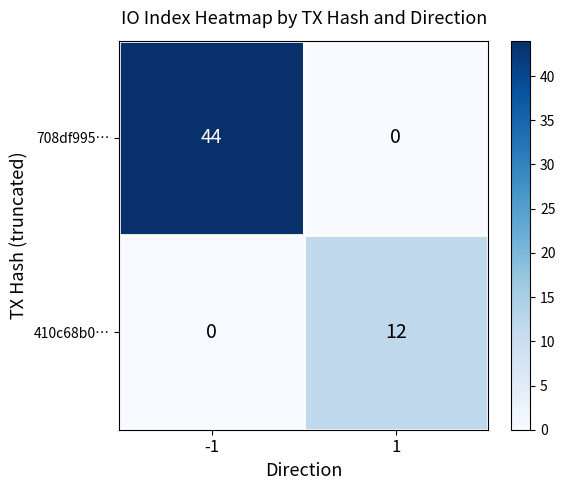

List the labels in order of 410c68b0… value, largest first.

1, -1